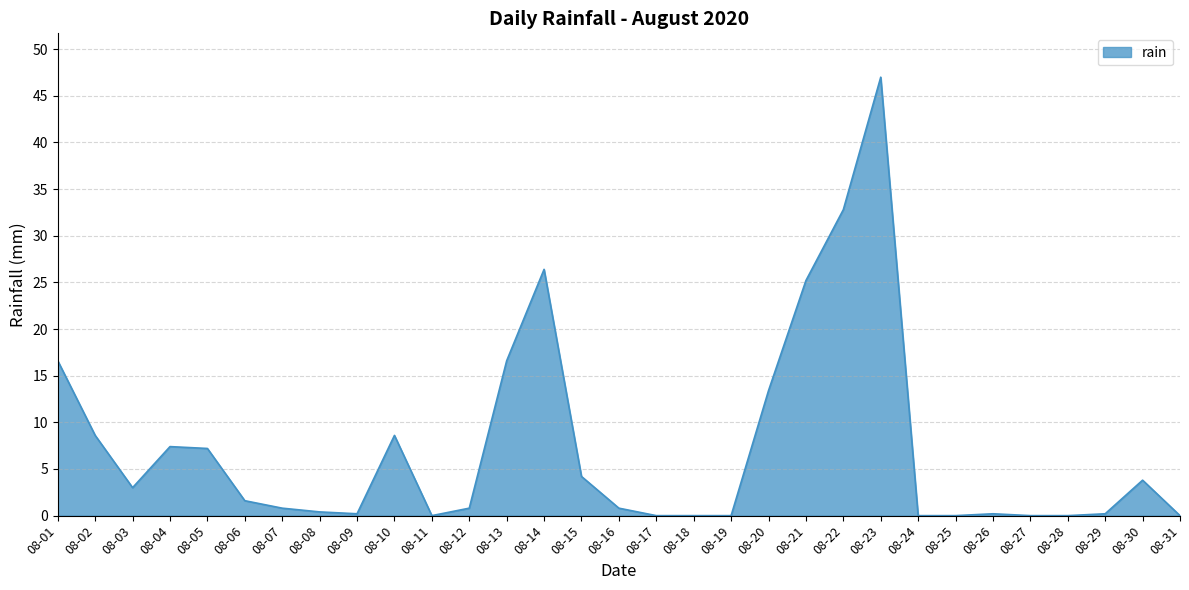

The value at 08-22 is 32.8. True or false?

True